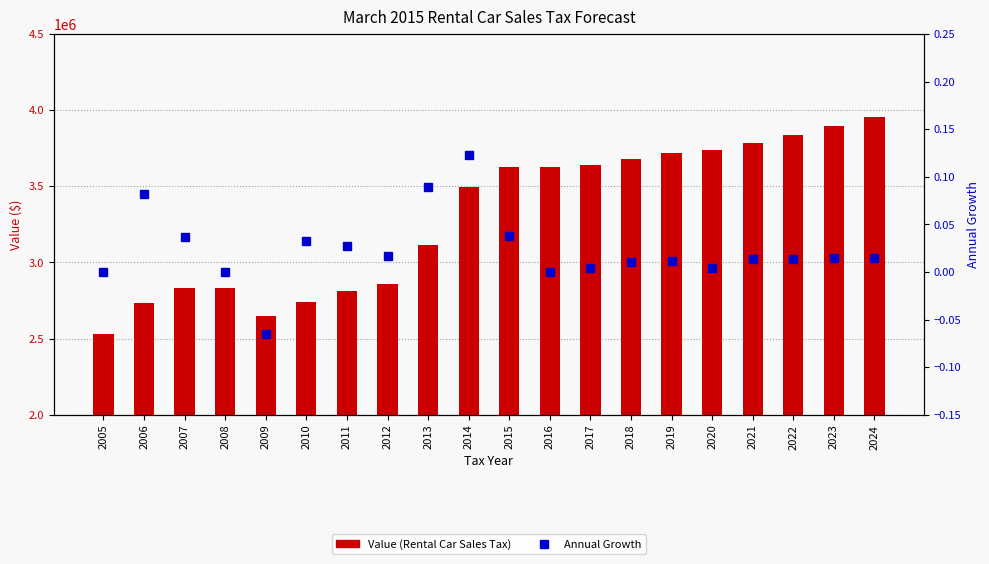

How many data points does each series have?

20